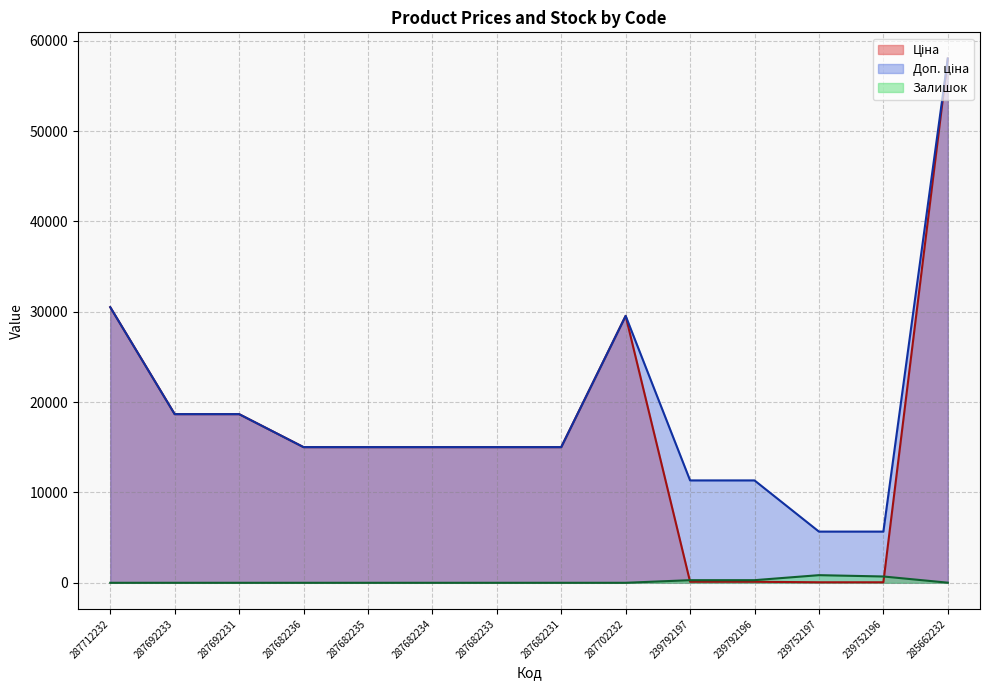

What is the difference between the highest and lowest values at 287702232?

29548.9